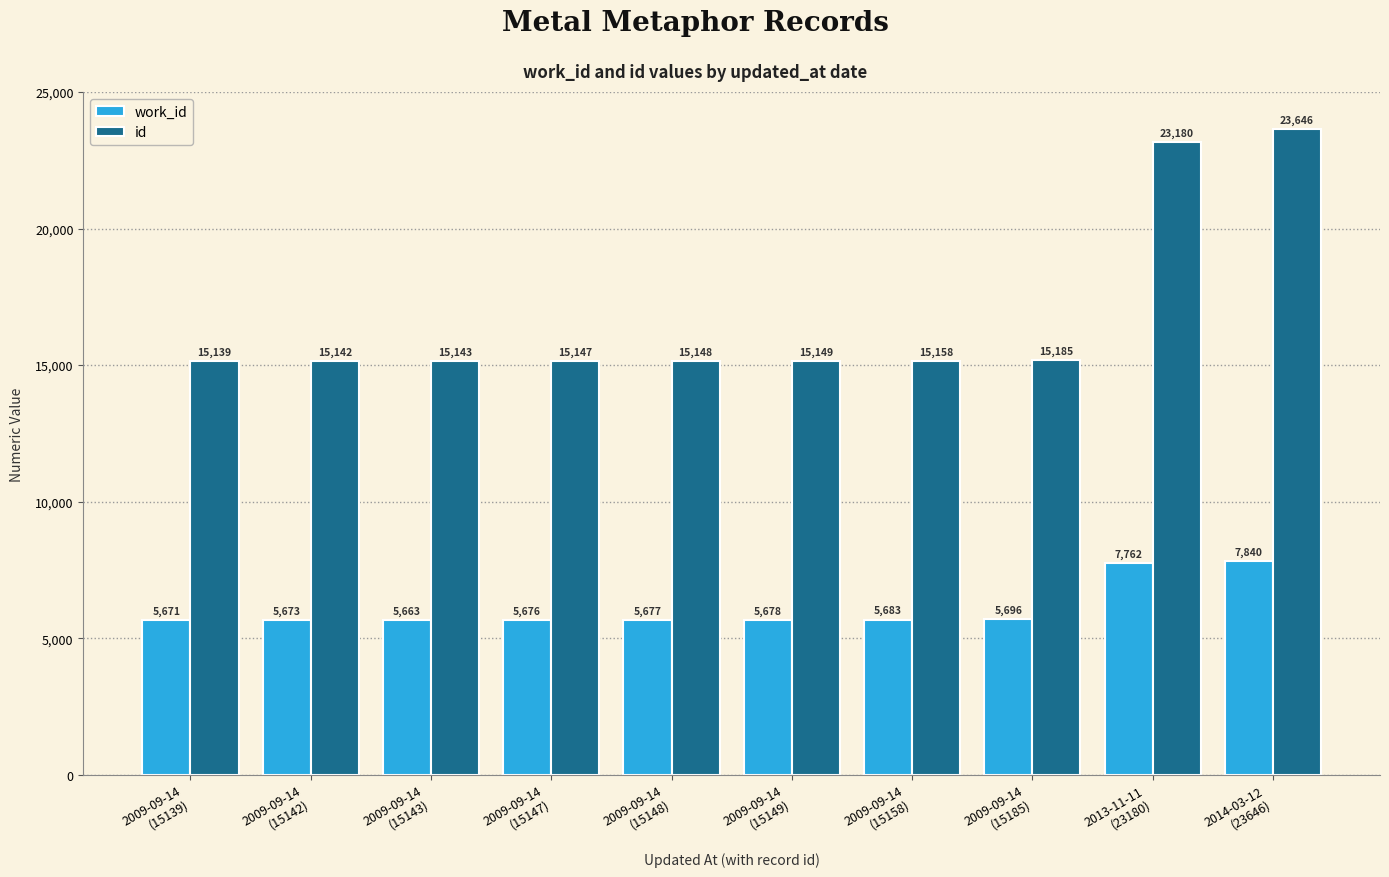

What is the spread (max minus min) of values at 2009-09-14
(15148)?

9471